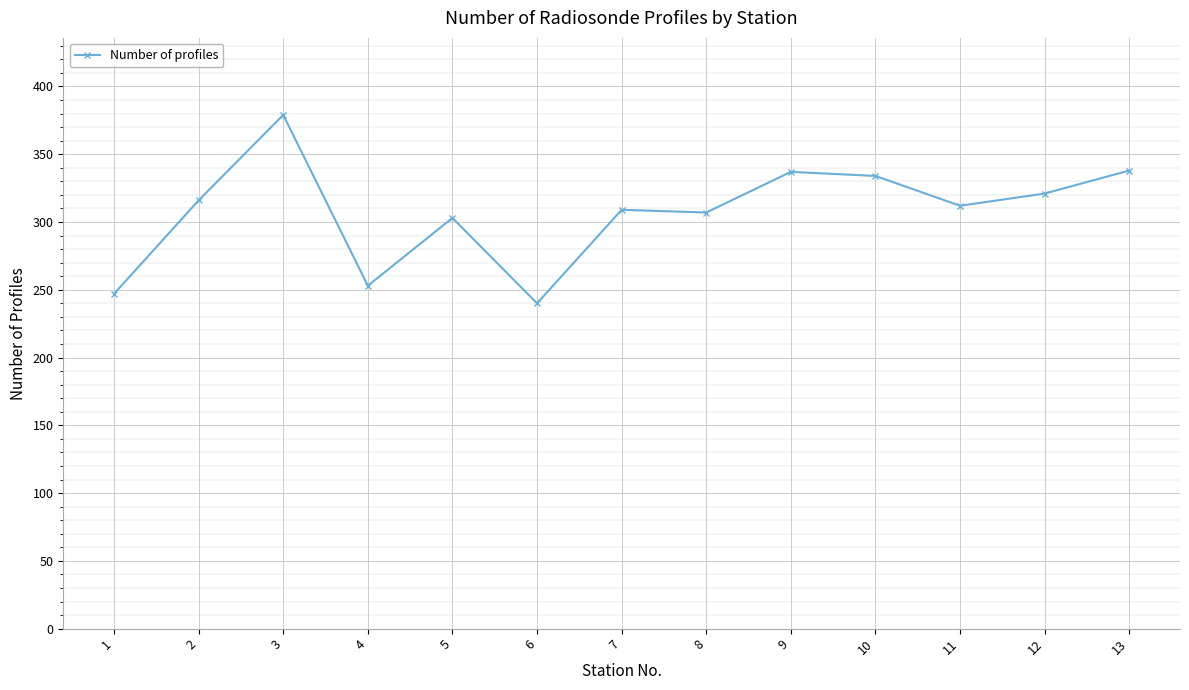

What is the change in value from 1 to 5?

+56